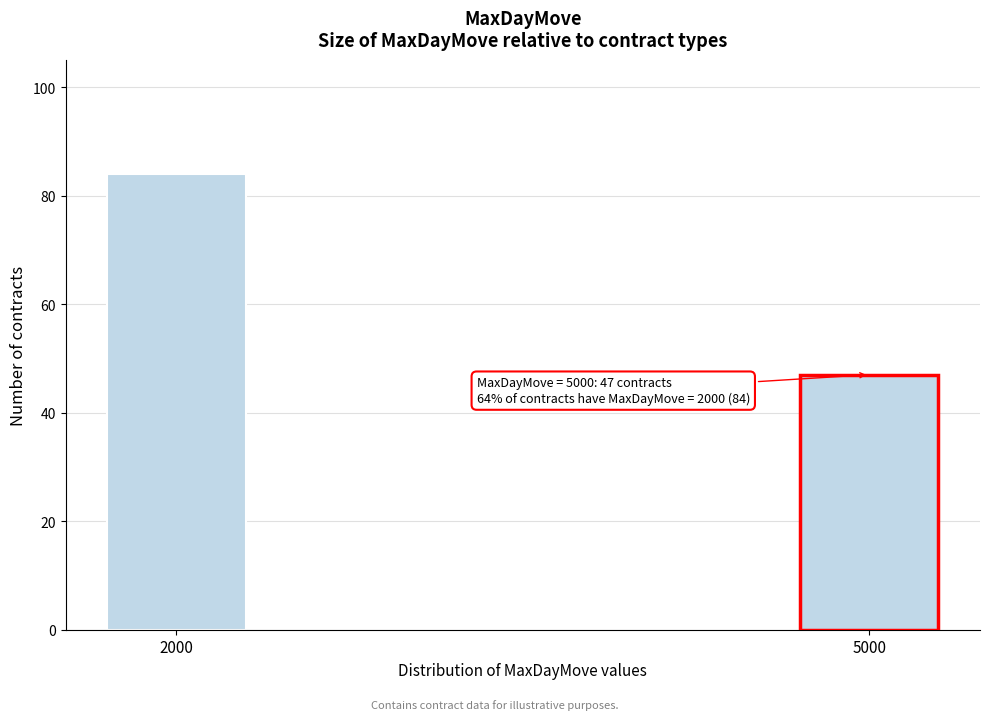

Reading left to right, extract all data points from this chart.

2000=84	5000=47